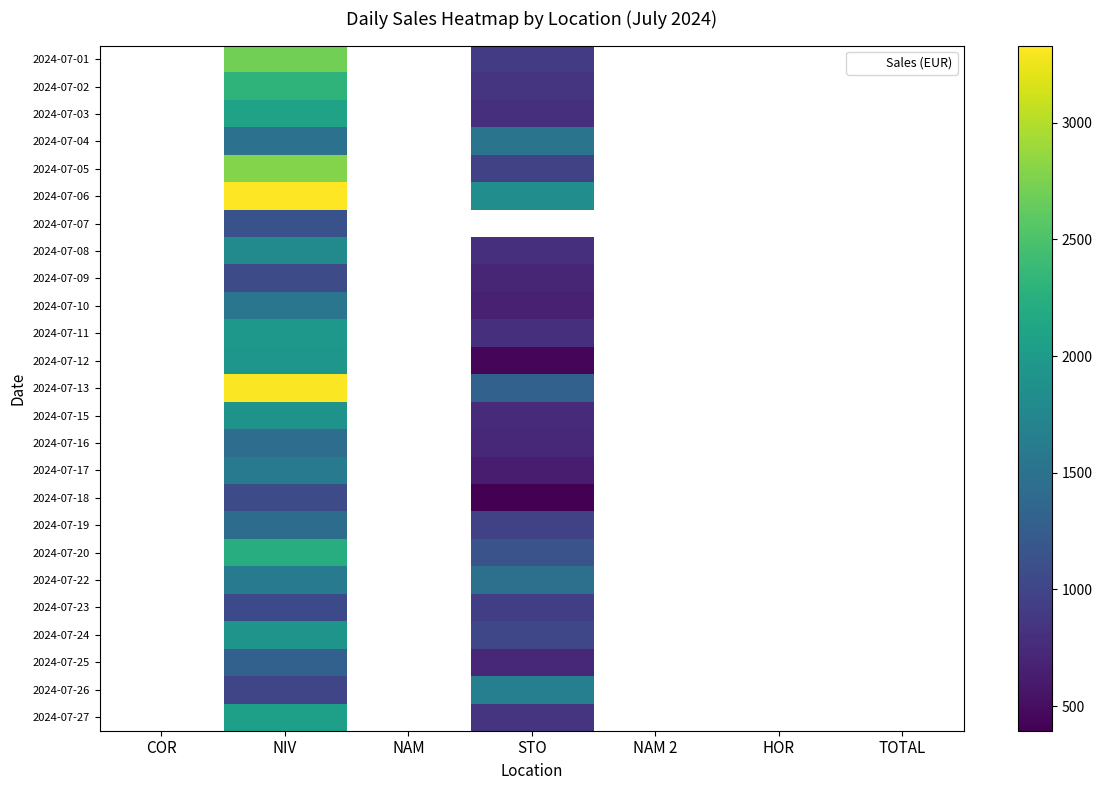

The value of 2024-07-16 at STO is 725.0. True or false?

True